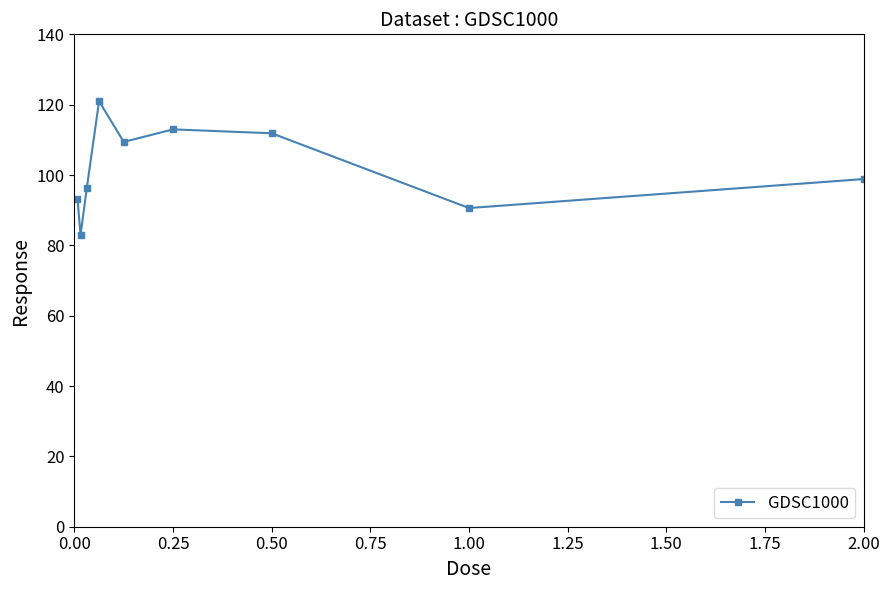

What is the value of the 4th point from the left?

121.0